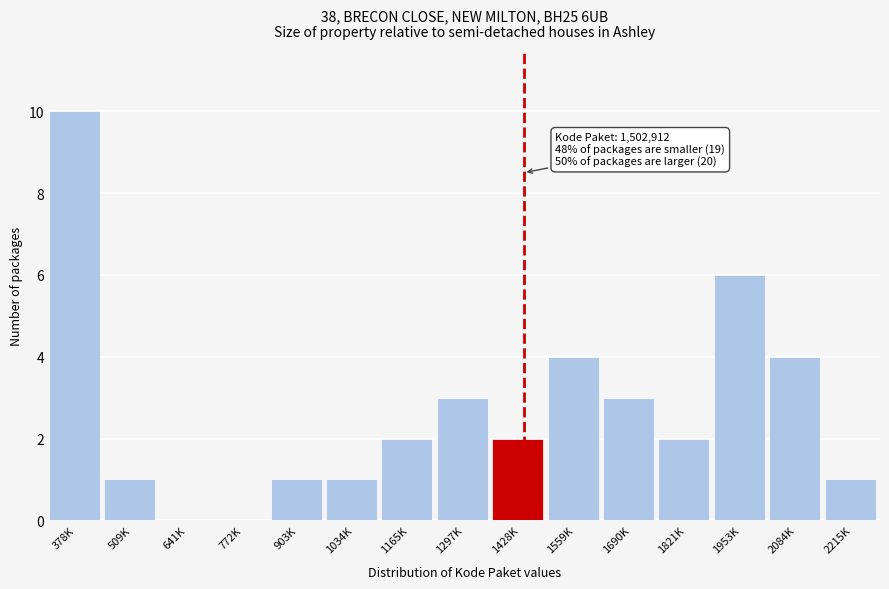

Reading right to left, list all the values displayed in this chart.

2215K=1	2084K=4	1953K=6	1821K=2	1690K=3	1559K=4	1428K=2	1297K=3	1165K=2	1034K=1	903K=1	772K=0	641K=0	509K=1	378K=10